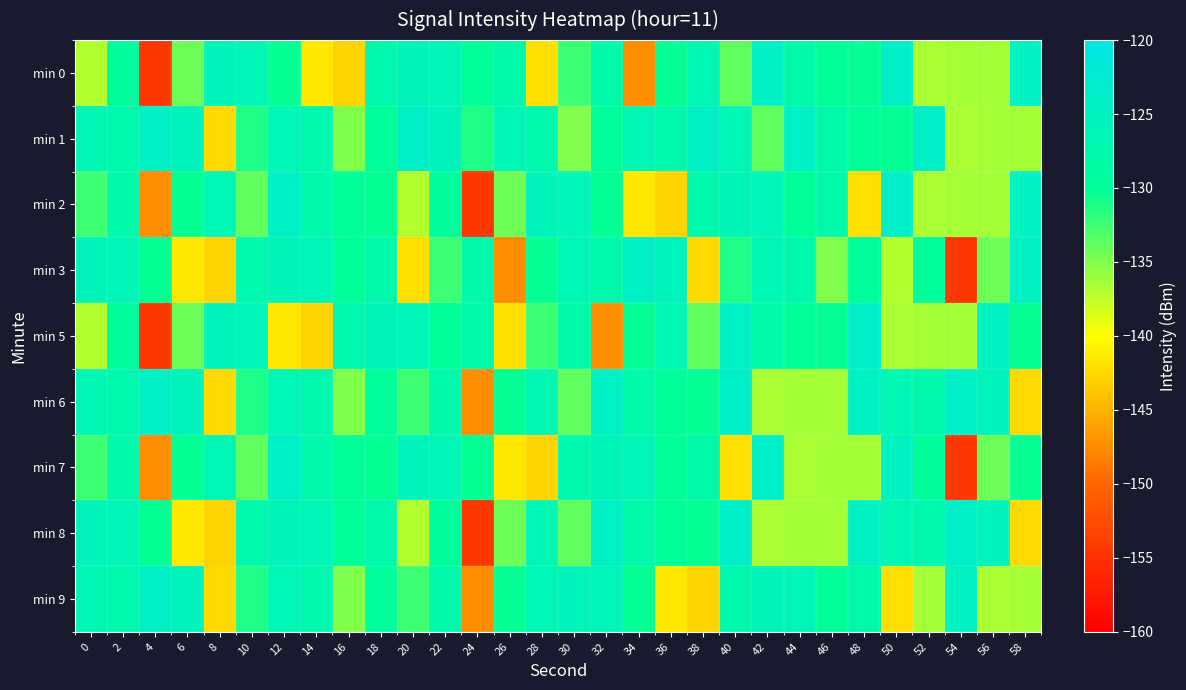

What is the total value across all series at 10?

-1168.2